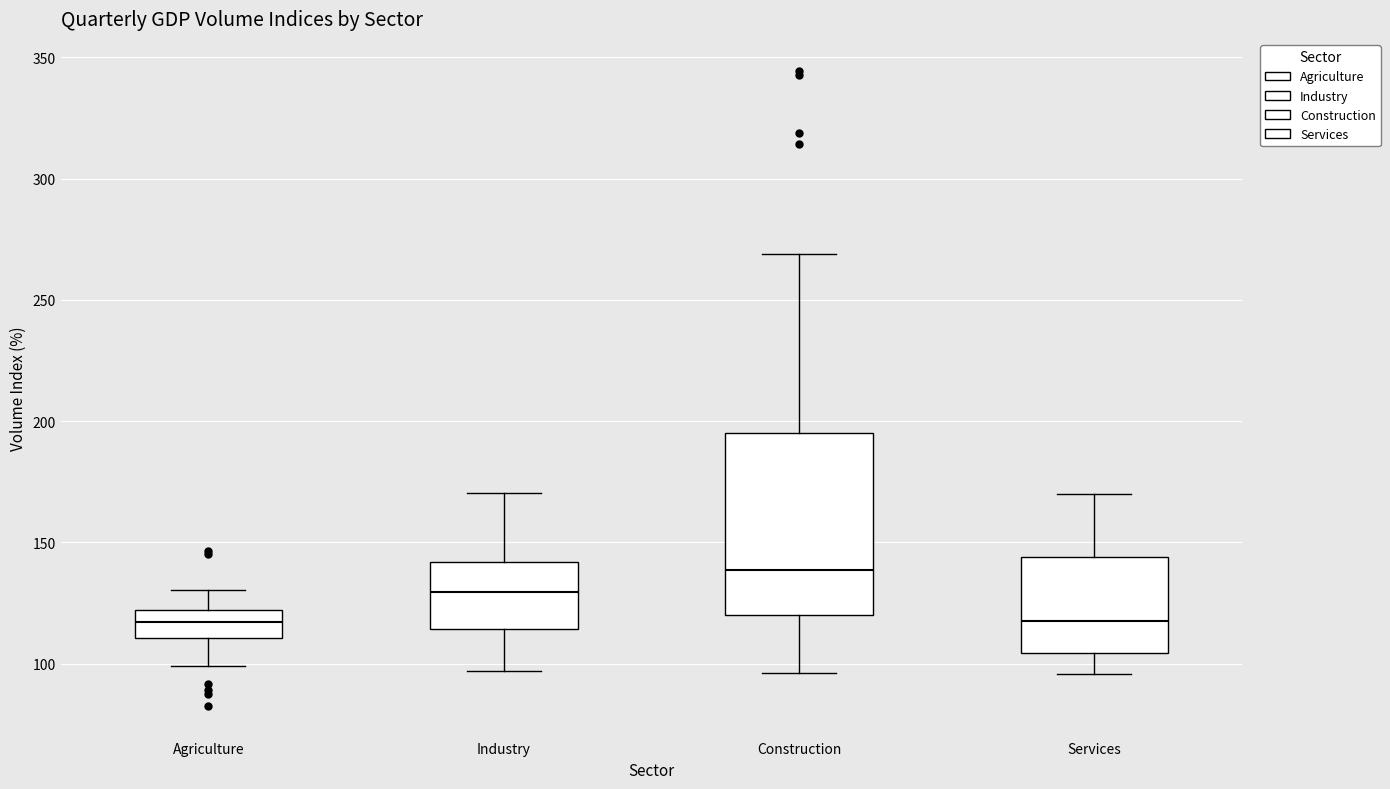

Reading left to right, read every box against the y-axis: the position of its median line, the range the box covers, and the ends of its whiskers. The values are not printed on the chart, so give them approximately, as read against the axis.

Agriculture: median 115, box 110 to 120, whiskers 100 to 130
Industry: median 130, box 115 to 140, whiskers 95 to 170
Construction: median 140, box 120 to 195, whiskers 95 to 270
Services: median 120, box 105 to 145, whiskers 95 to 170